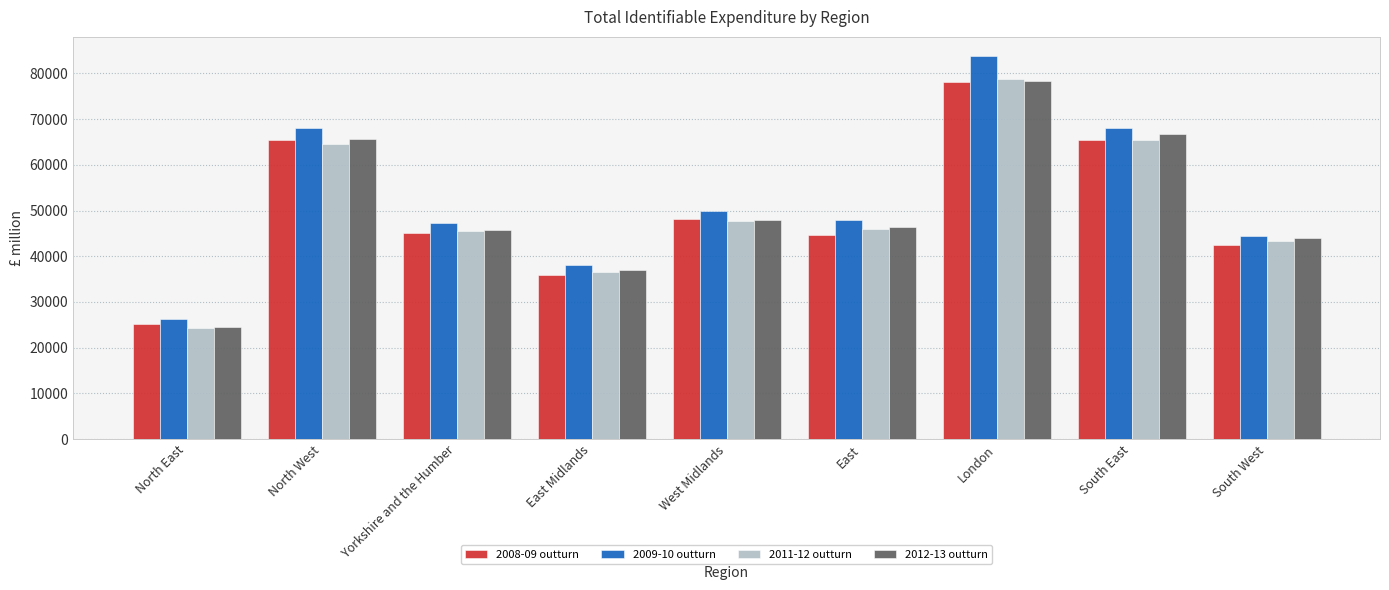

Which series has the largest range (max minus min)?

2009-10 outturn